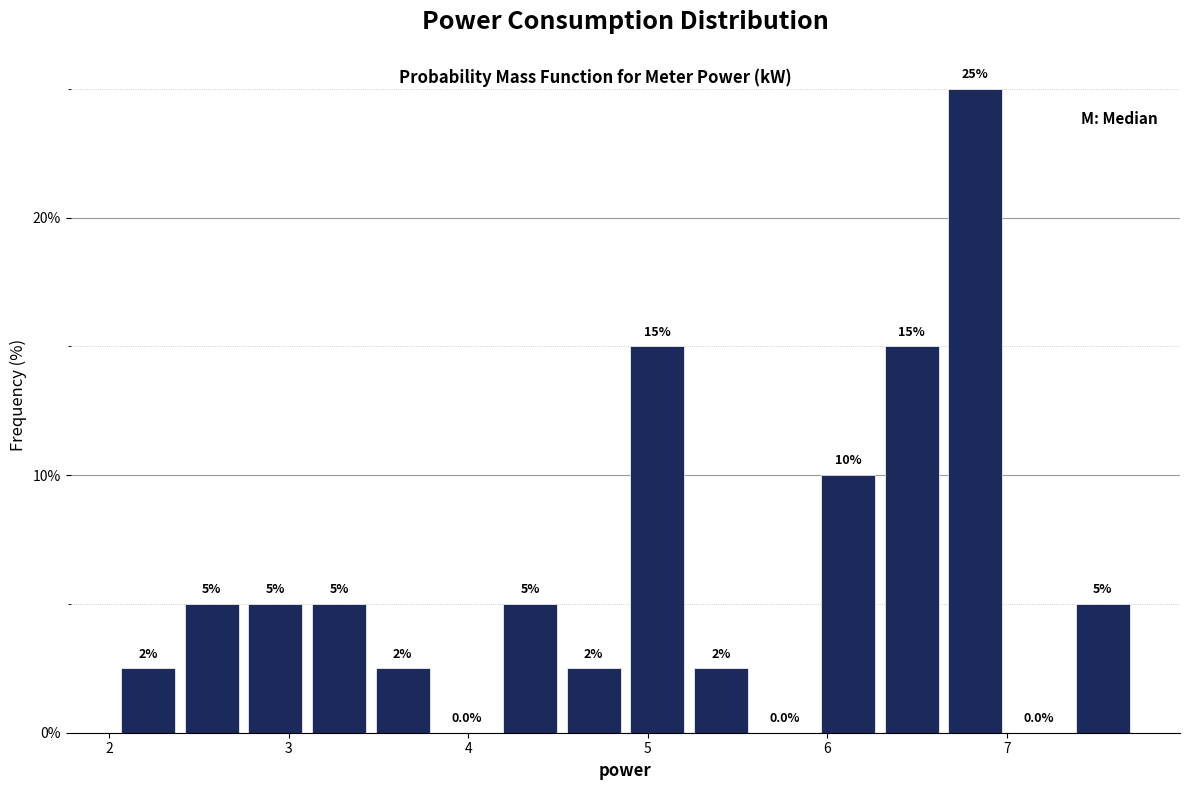

Around what value on the x-axis is the tallest bar? Give the approximate position of its centre, as read against the axis.

6.8